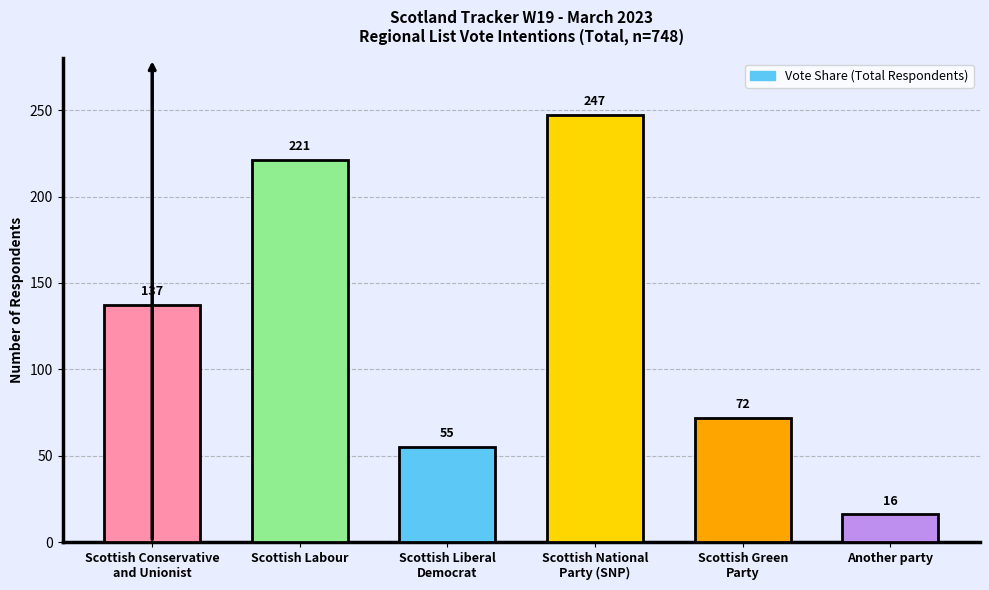

True or false: the data shows 33 at Scottish Conservative
and Unionist.

False